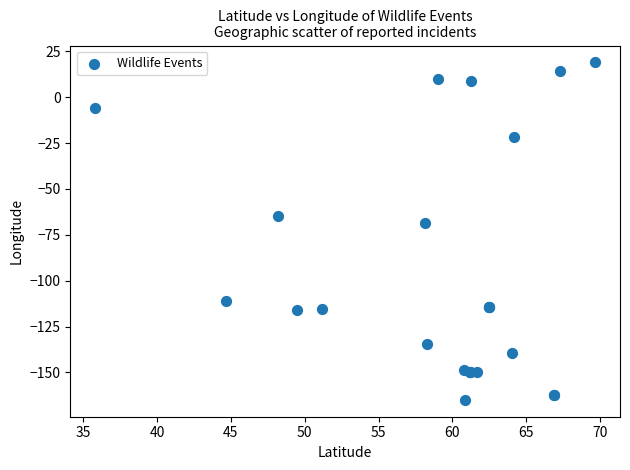

What Y value in the scatter plot is closest to -73?

-68.4